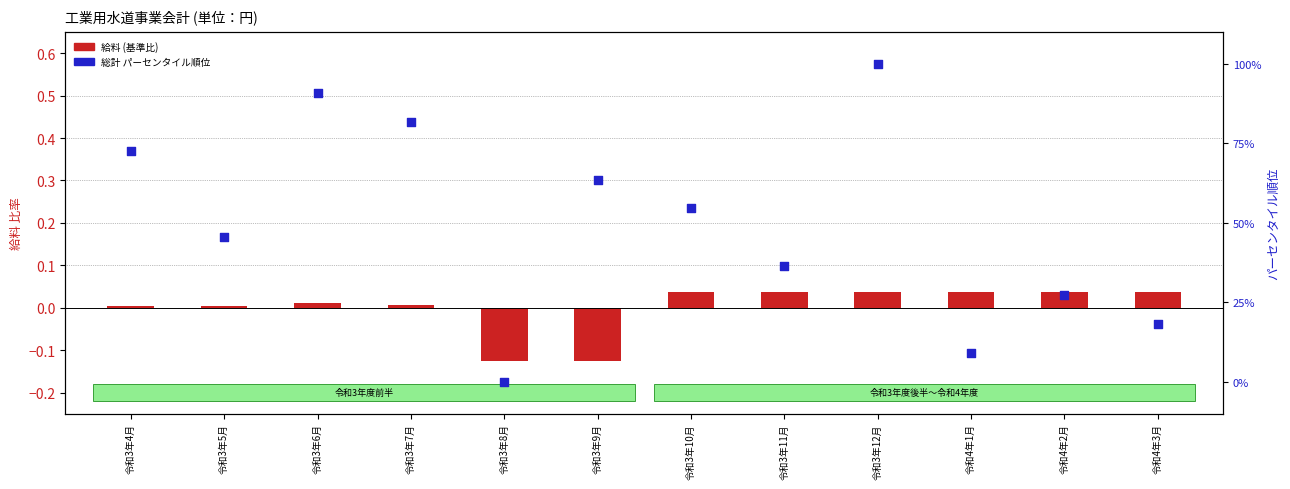

Which series contains the highest Y value?

総計 パーセンタイル順位